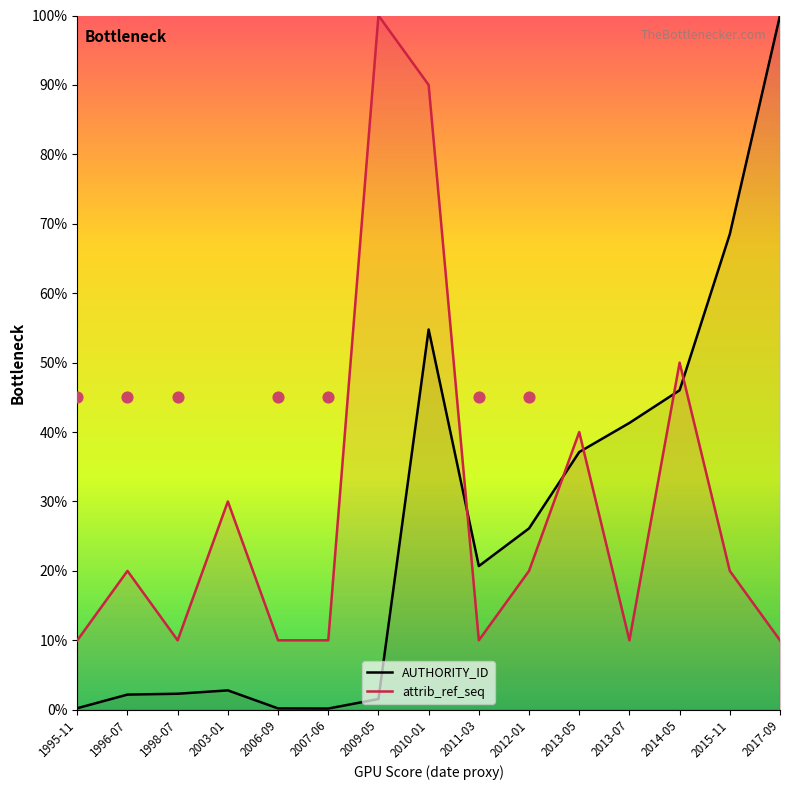

At which category is the sum across all series the highest?

2010-01